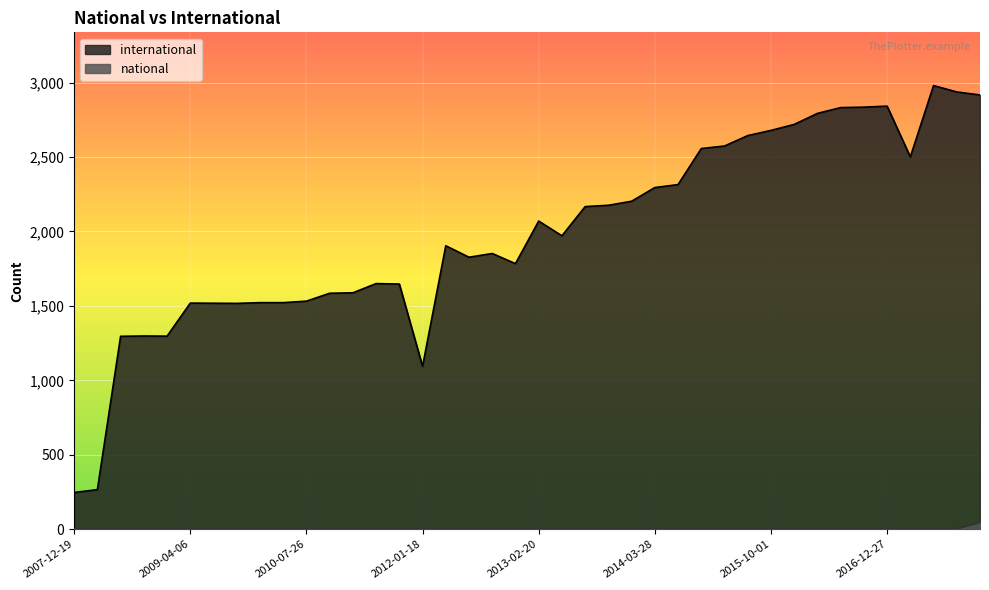

The value of international at 2016-07-04 is 4177. True or false?

False